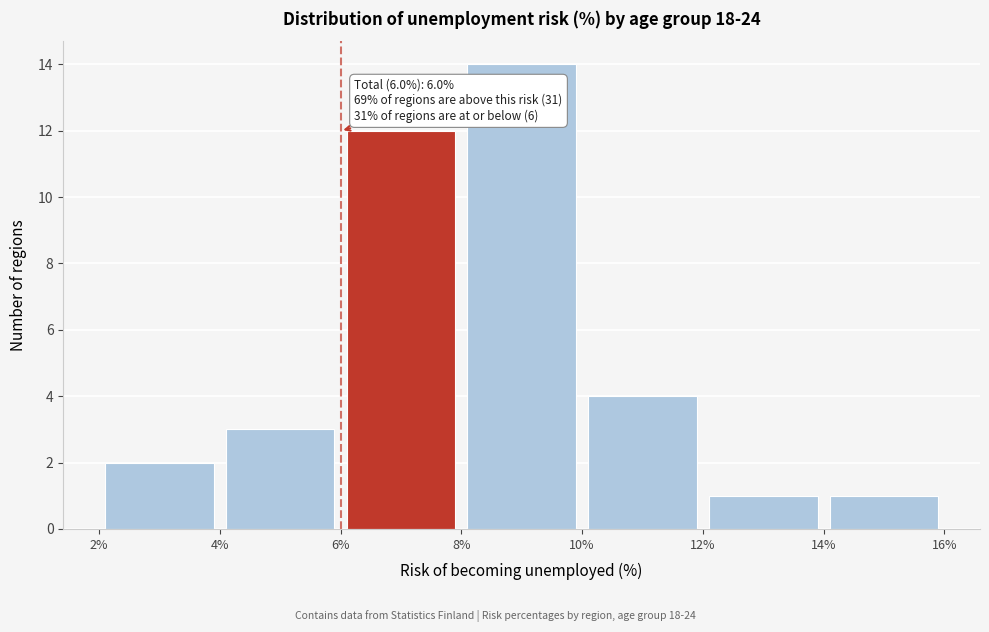

Over which range of the x-axis is the bar tallest?

8% to 10%